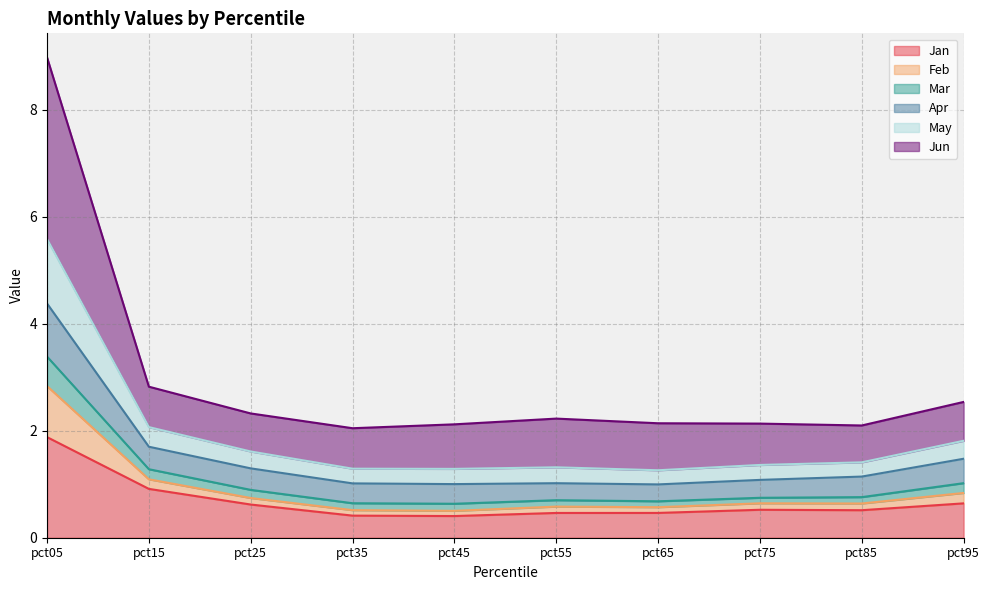

At which category does Mar reach its first local peak?

pct55